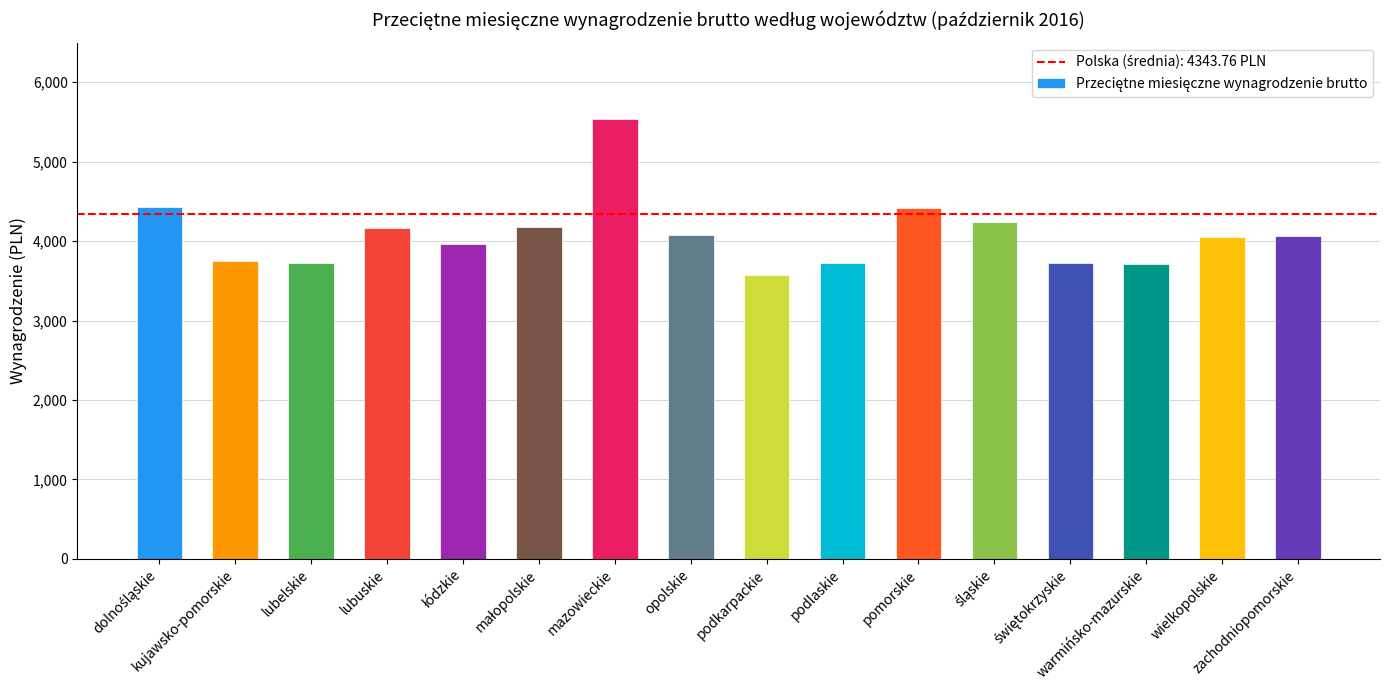

What is the maximum value shown in the chart?

5535.4